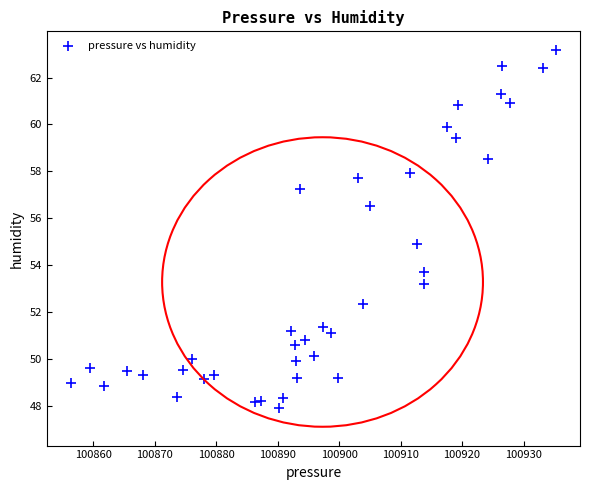

What is the range of Y values (max minus min)?

15.3